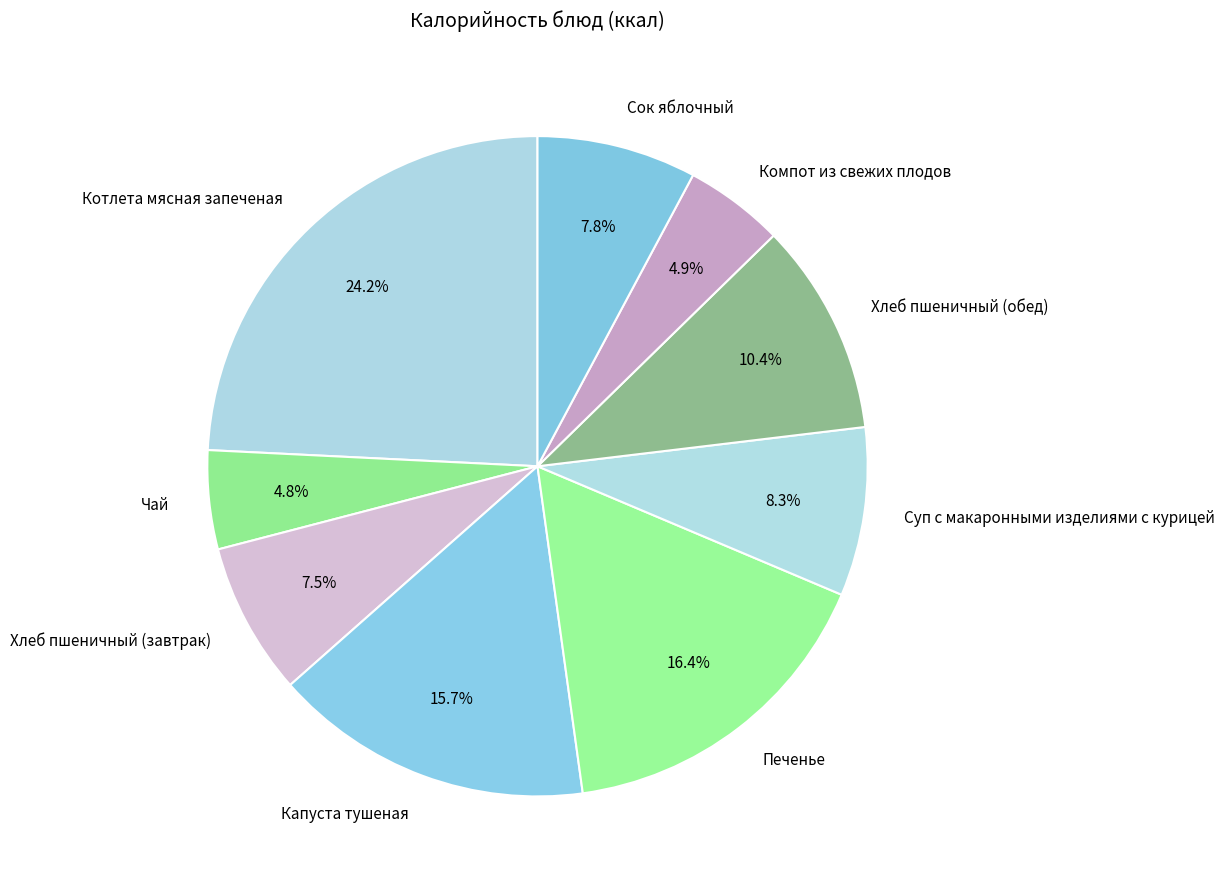

What is the total percentage of Хлеб пшеничный (обед) and Сок яблочный?

18.2%